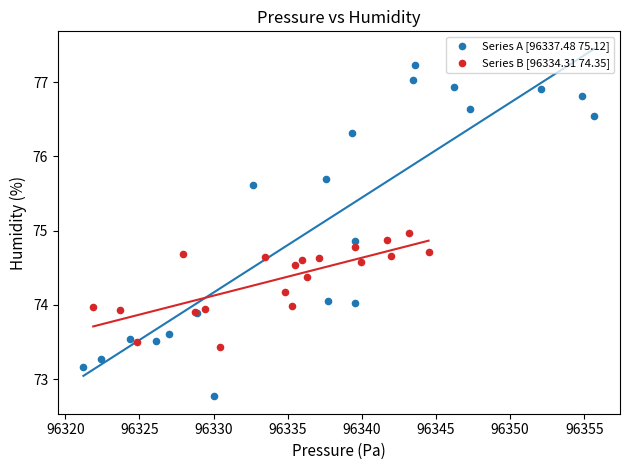

Which series has the largest Y range (max minus min)?

Series A [96337.48 75.12]